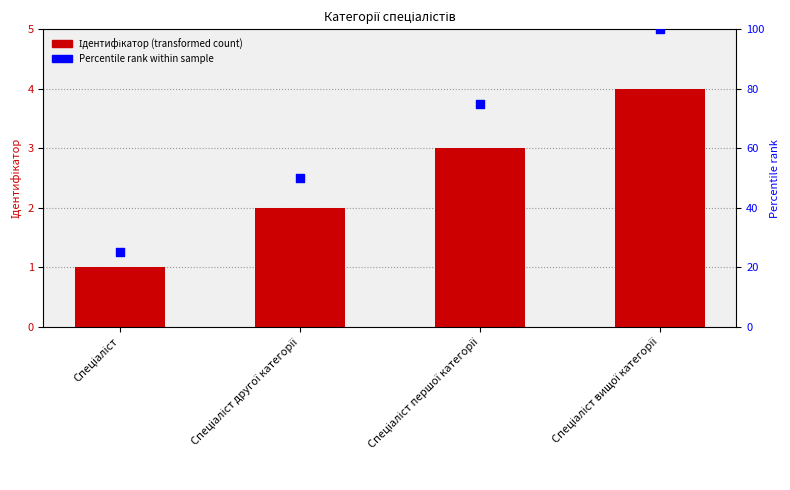

At how many categories does at least one series exceed 77?

1